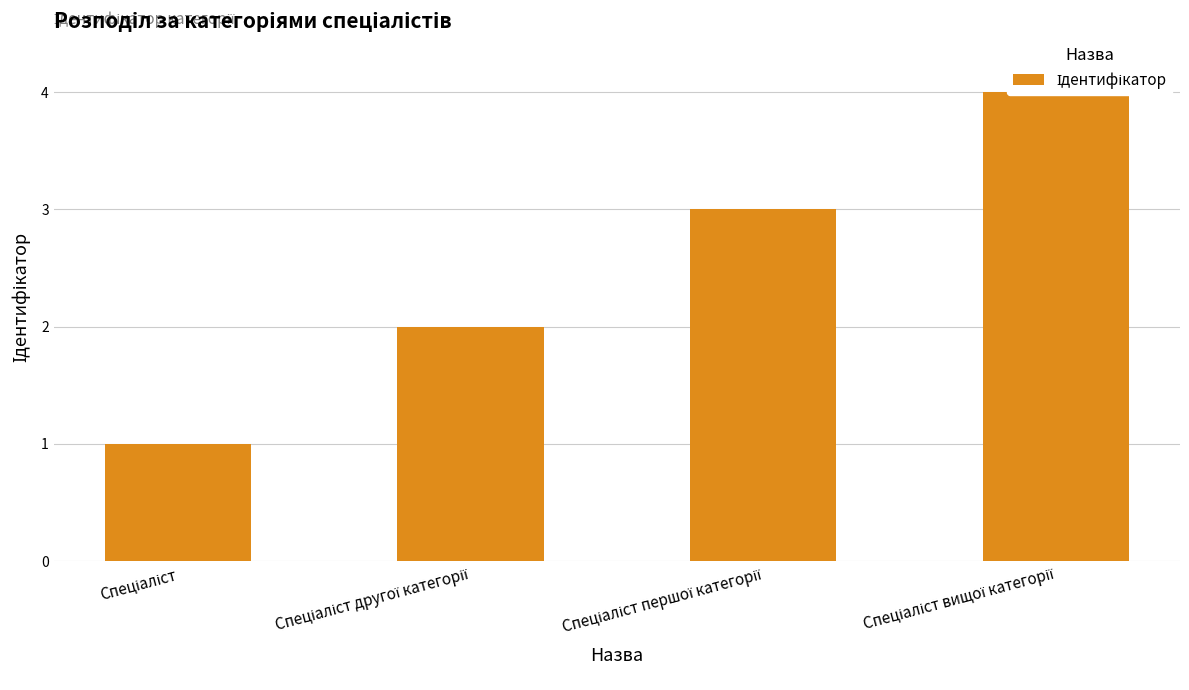

What is the change in value from Спеціаліст to Спеціаліст вищої категорії?

+3